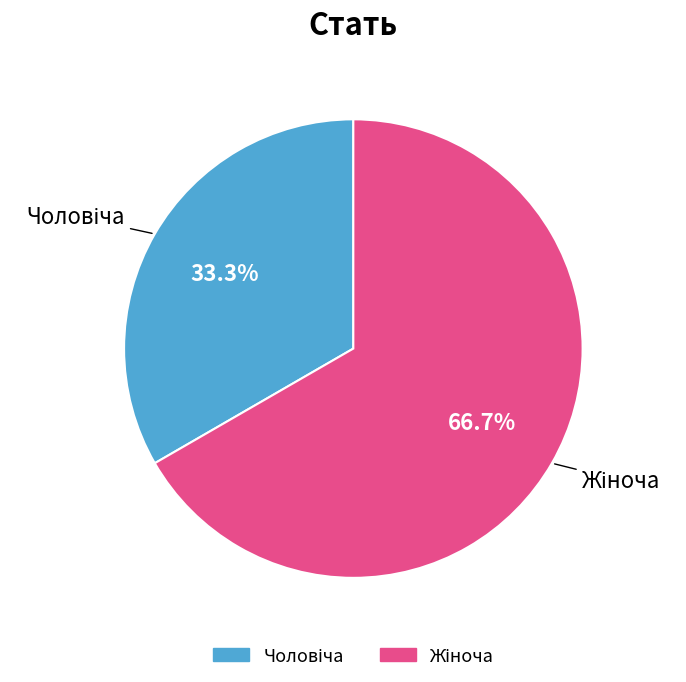

Is there any slice that represents more than half of the pie?

Yes